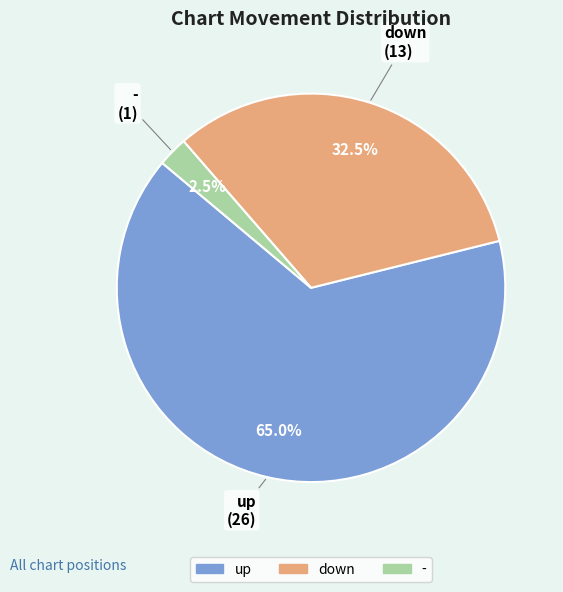

Is it true that - is 10% of the pie?

False